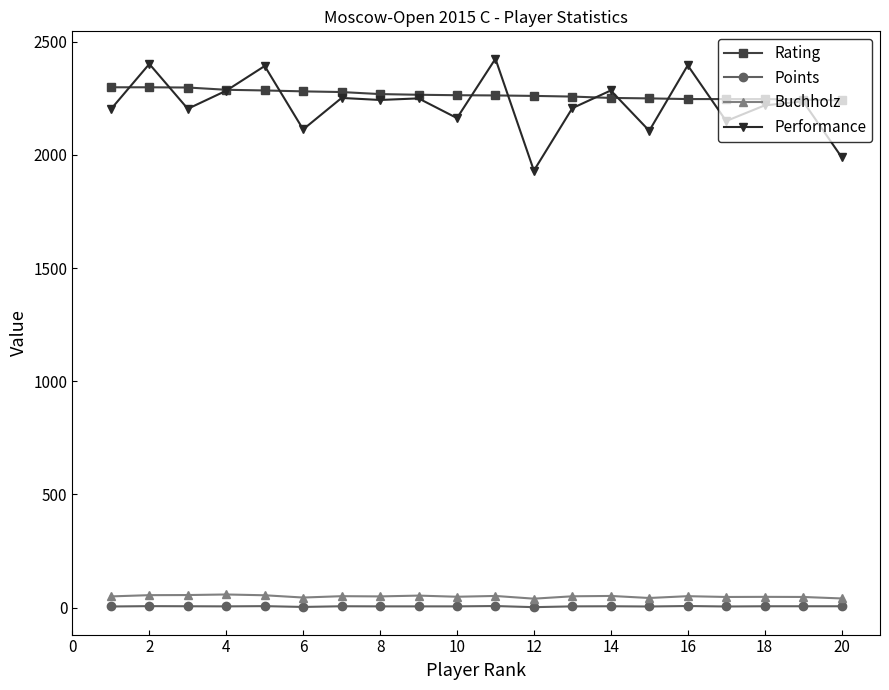

Which series has the largest range (max minus min)?

Performance